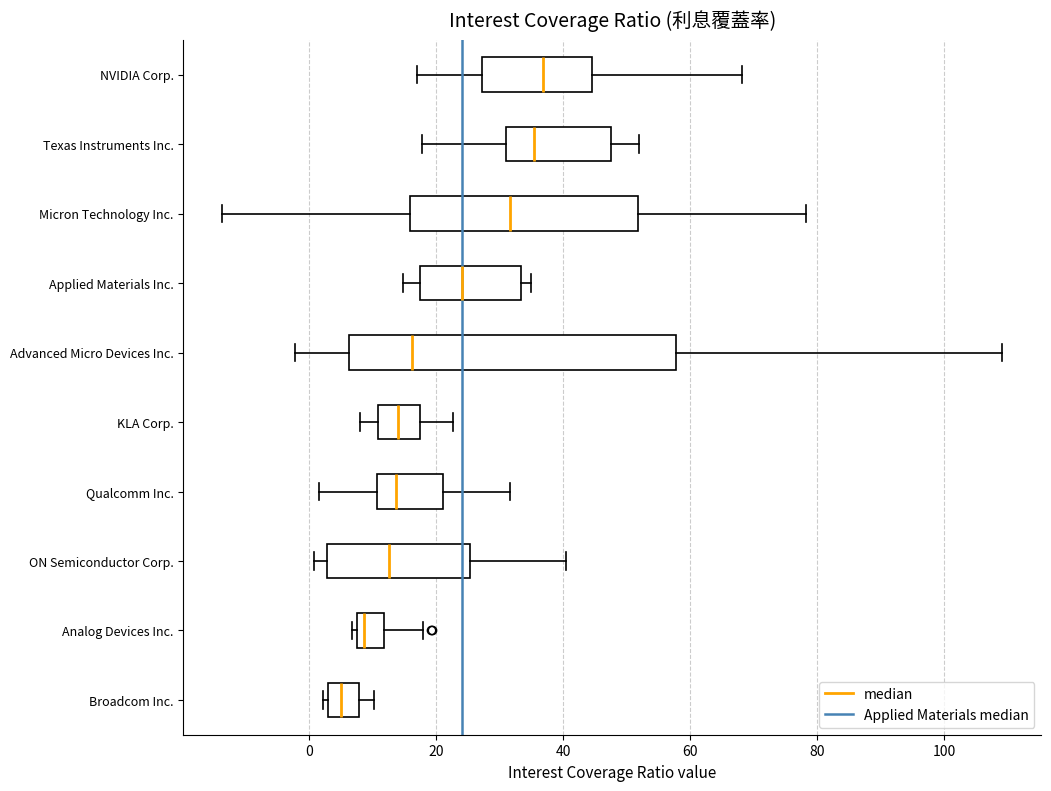

Reading bottom to top, read every box against the x-axis: the position of its median line, the range the box covers, and the ends of its whiskers. The values are not printed on the chart, so give them approximately, as read against the axis.

Broadcom Inc.: median 6, box 2 to 8, whiskers 2 (just left of the box's left edge) to 10
Analog Devices Inc.: median 8 (just right of the box's left edge), box 8 to 12, whiskers 6 to 18
ON Semiconductor Corp.: median 12, box 2 to 26, whiskers 0 to 40
Qualcomm Inc.: median 14, box 10 to 22, whiskers 2 to 32
KLA Corp.: median 14, box 10 to 18, whiskers 8 to 22
Advanced Micro Devices Inc.: median 16, box 6 to 58, whiskers -2 to 110
Applied Materials Inc.: median 24, box 18 to 34, whiskers 14 to 34 (just right of the box's right edge)
Micron Technology Inc.: median 32, box 16 to 52, whiskers -14 to 78
Texas Instruments Inc.: median 36, box 32 to 48, whiskers 18 to 52
NVIDIA Corp.: median 36, box 28 to 44, whiskers 16 to 68